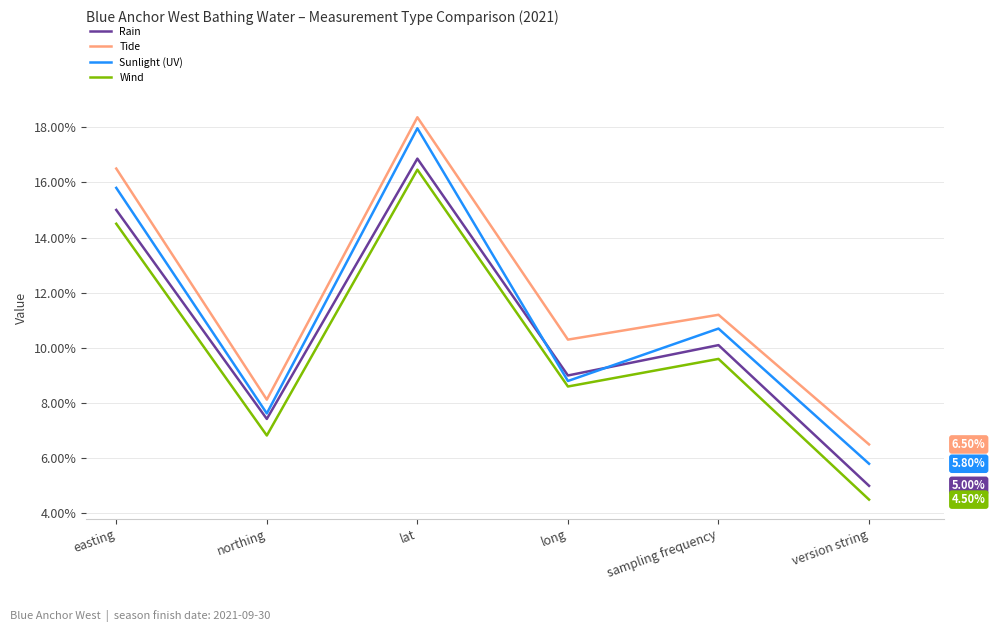

What is the difference between the maximum and second lowest values in the Tide series?

10.2